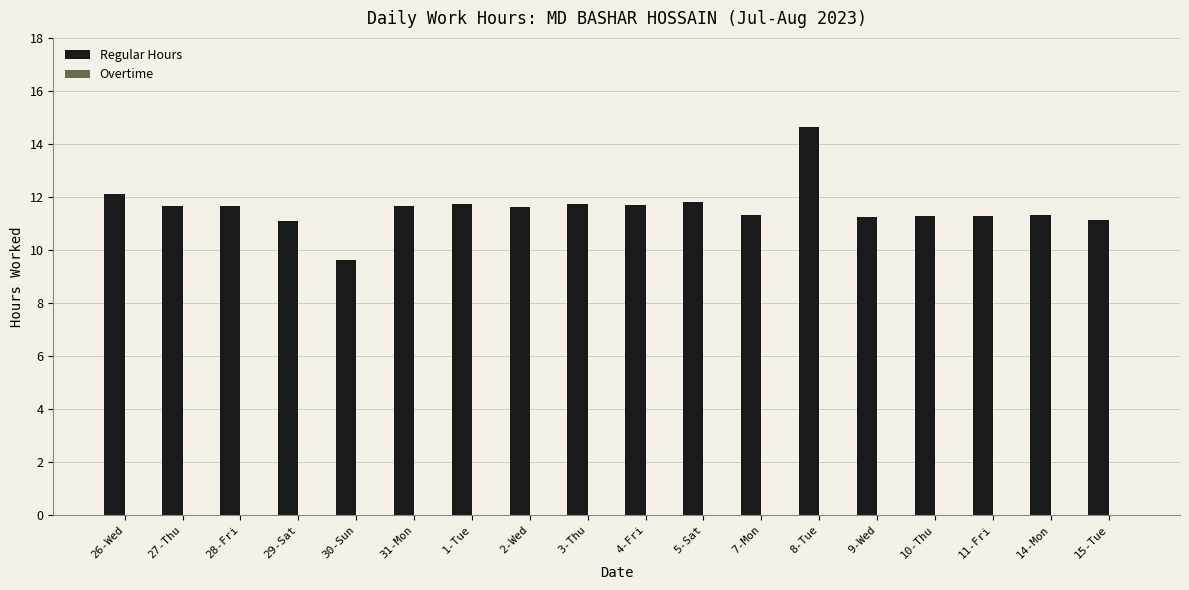

The chart shows a value of 18.8 at 27-Thu. True or false?

False